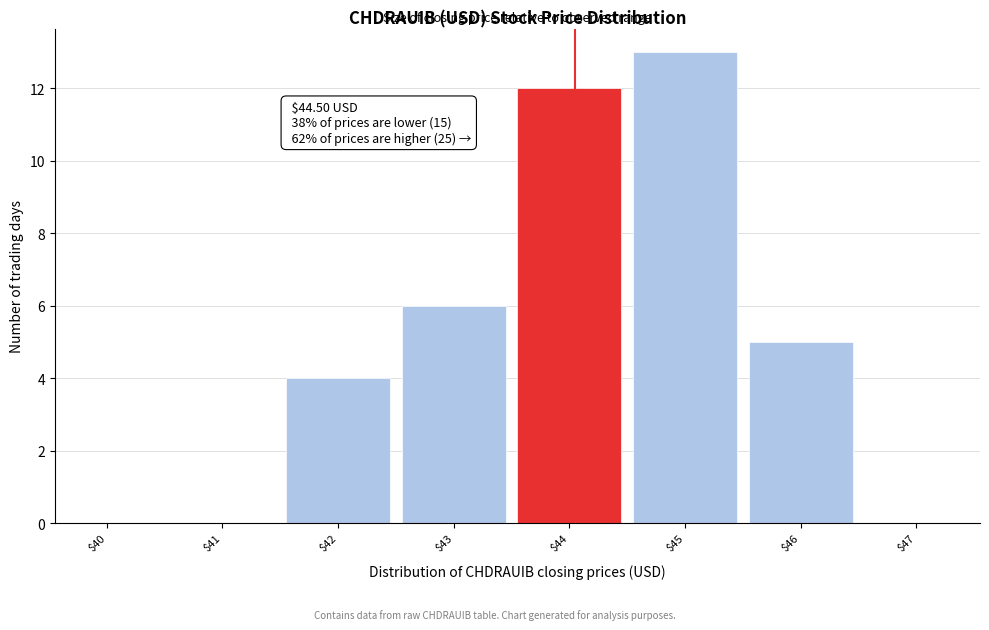

At which category does the chart reach its peak across all series?

$45